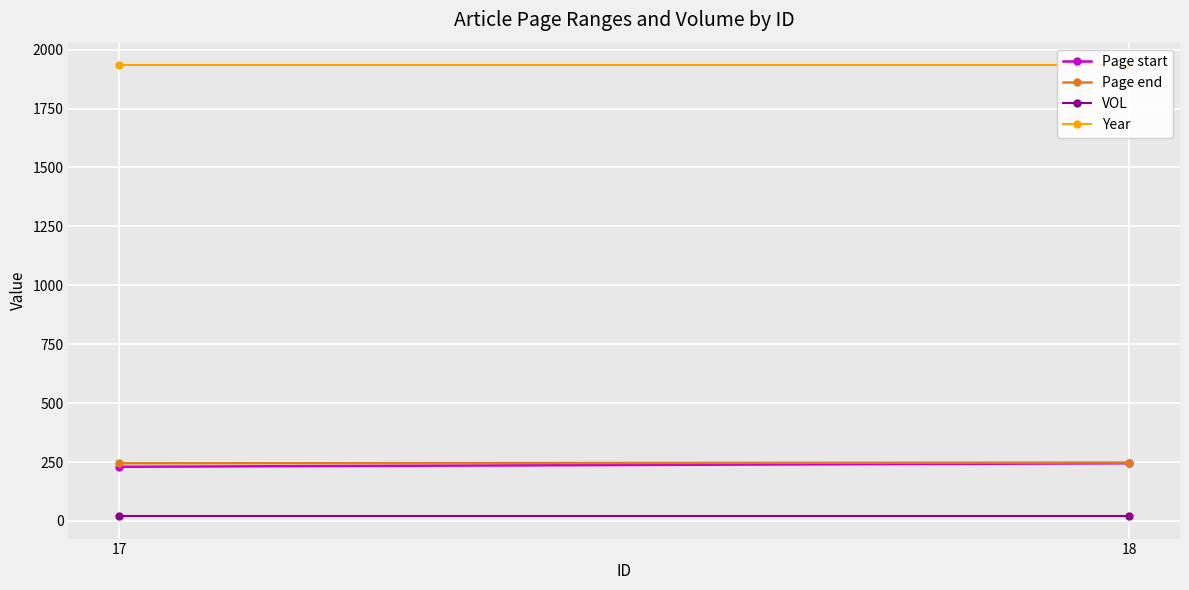

What is the total value across all series at 17?

2430